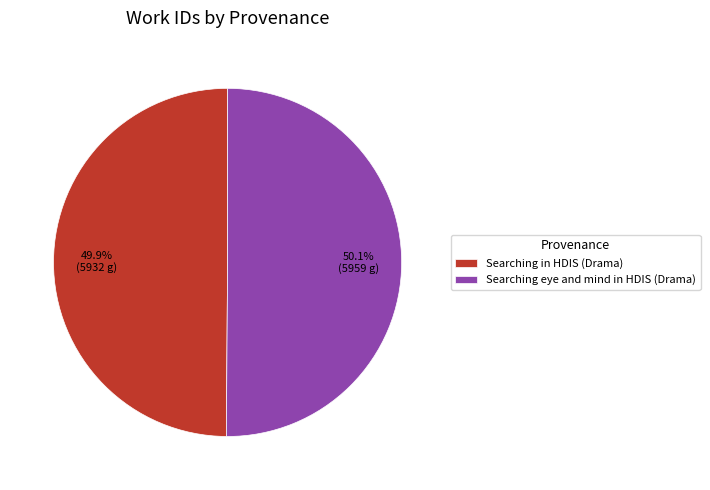

True or false: Searching in HDIS (Drama) accounts for 63% of the total.

False